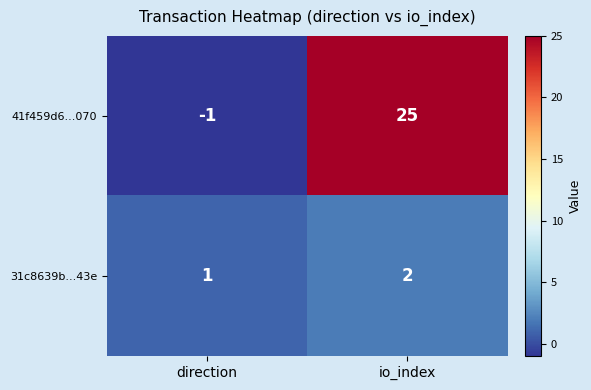

List the series in order of their overall mean, highest first.

41f459d6...070, 31c8639b...43e